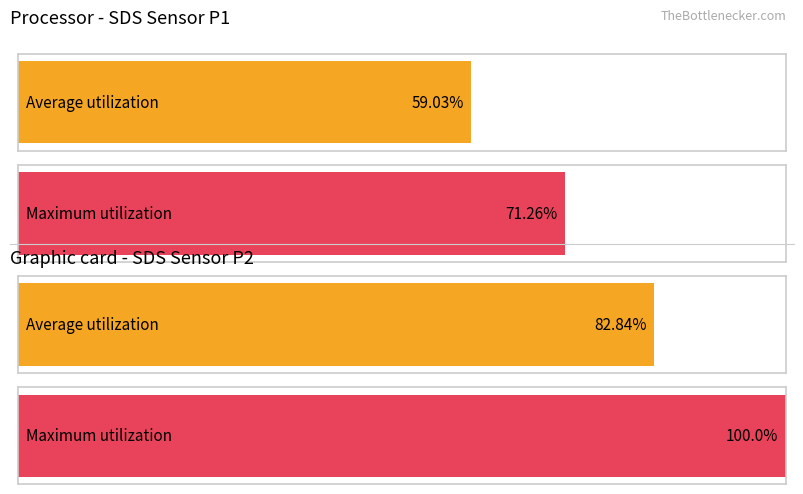

Are the bars grouped side by side (vs. stacked)?

Yes